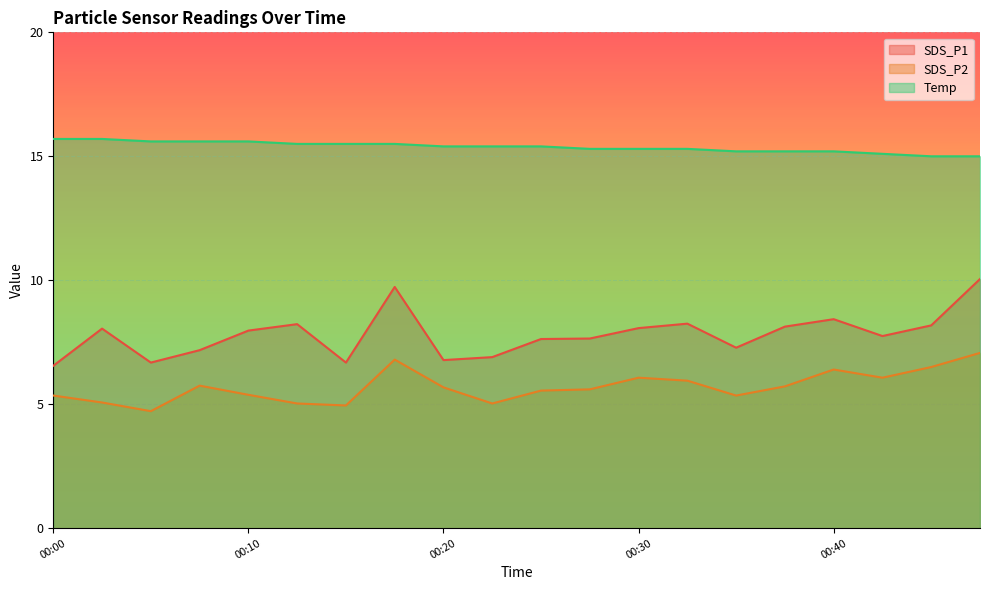

Where is the first local minimum for SDS_P2?

00:05